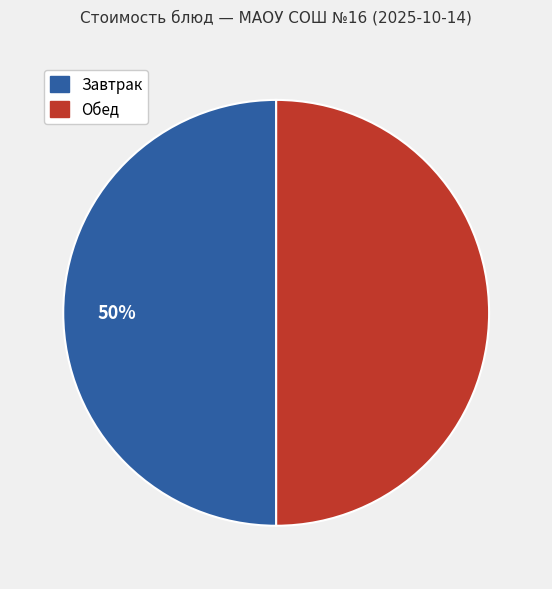

Does any single category account for the majority?

No